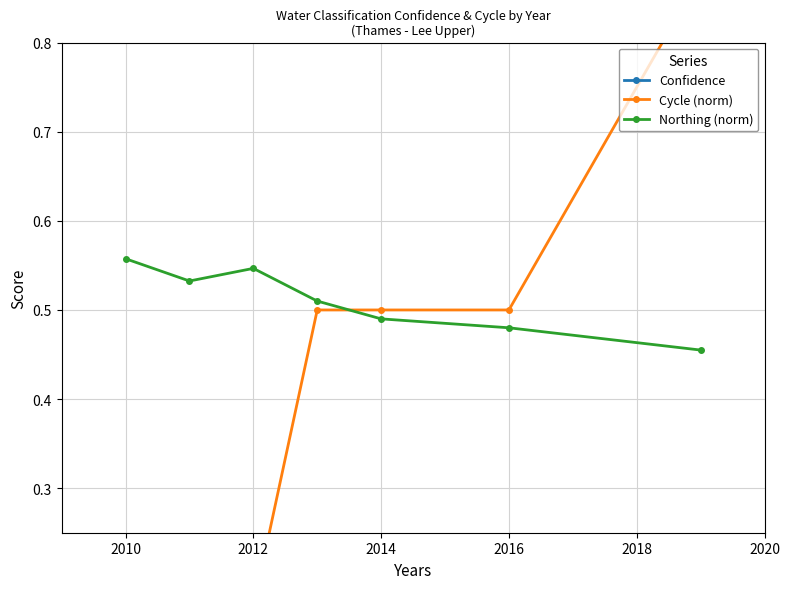

Count the Northing (norm) values in the range 0 to 1.

7